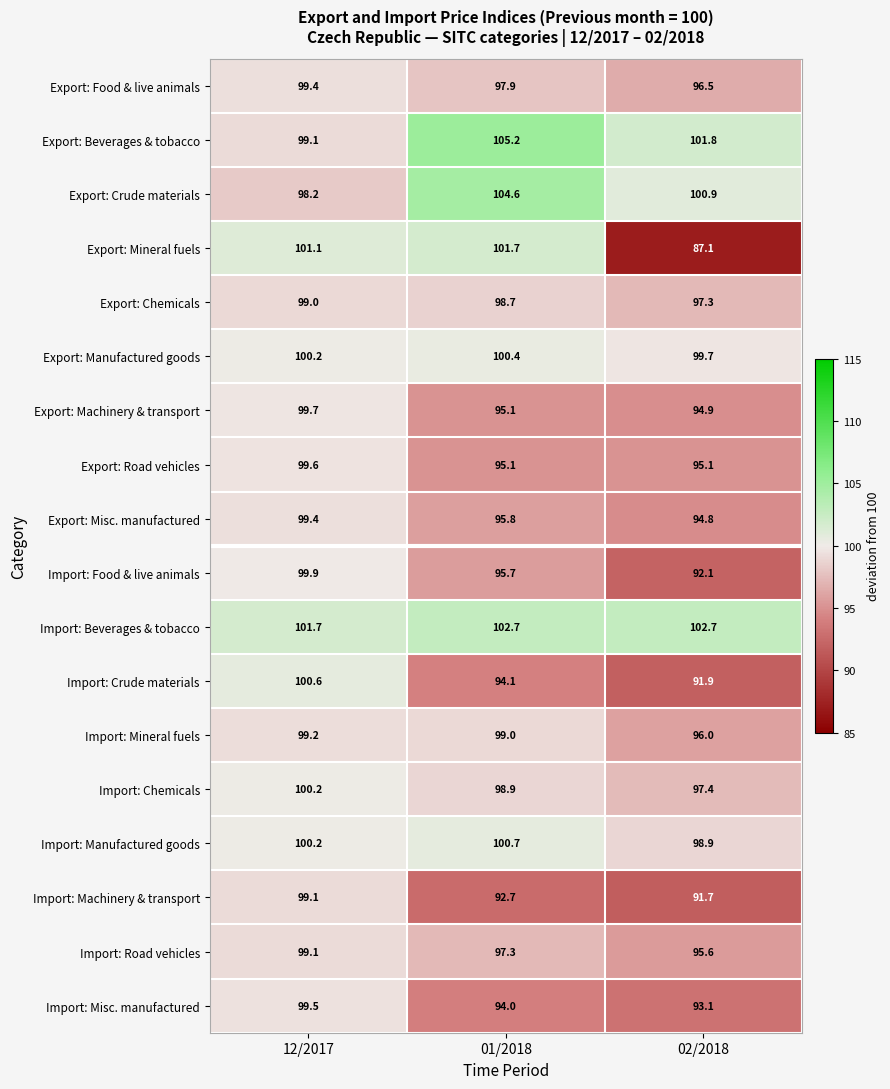

Where does the Import: Road vehicles series first go above 97?

12/2017